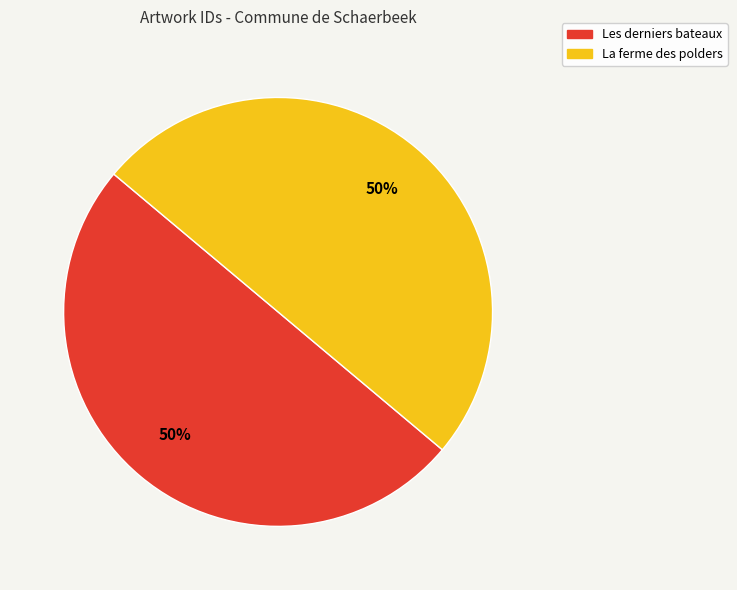

Is the sum of La ferme des polders and Les derniers bateaux greater than half?

Yes